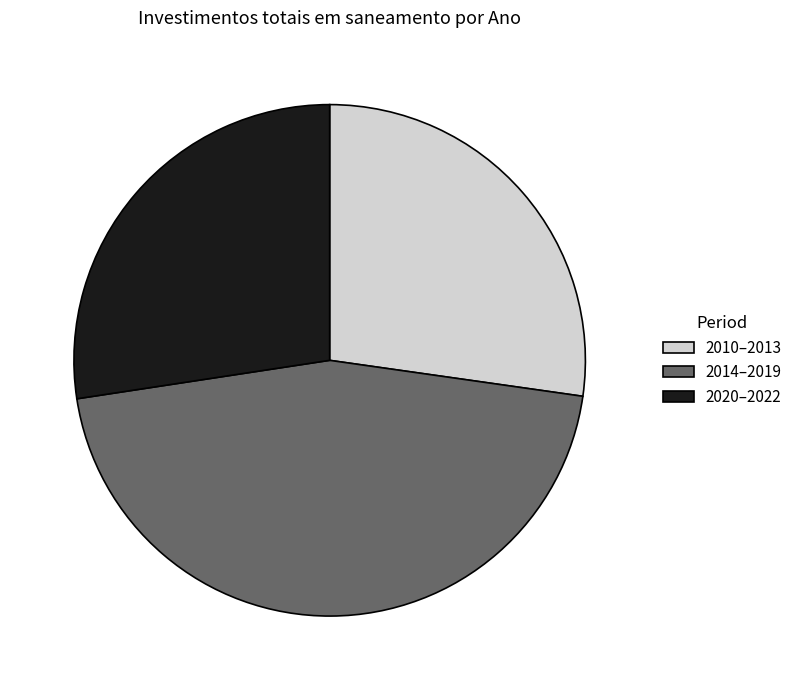

Is there any slice that represents more than half of the pie?

No